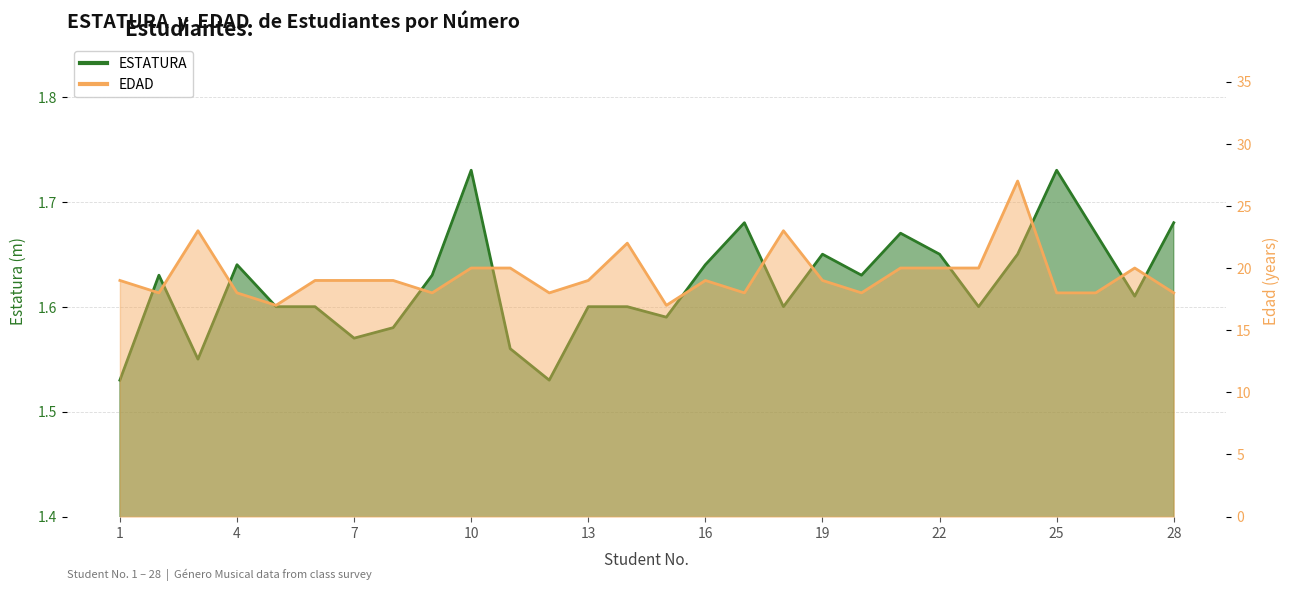

Rank the series by their average value, from highest to lowest.

EDAD, ESTATURA